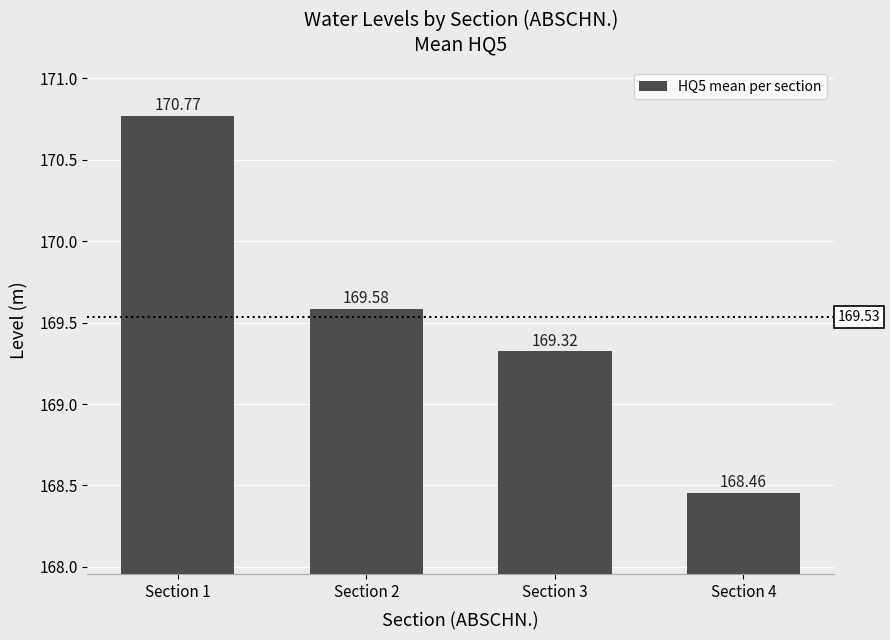

Which label corresponds to the smallest value in the chart?

Section 4